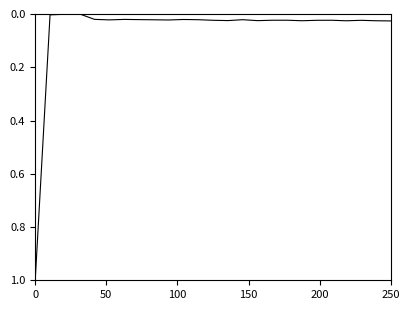

What is the greatest value displayed?

1.0